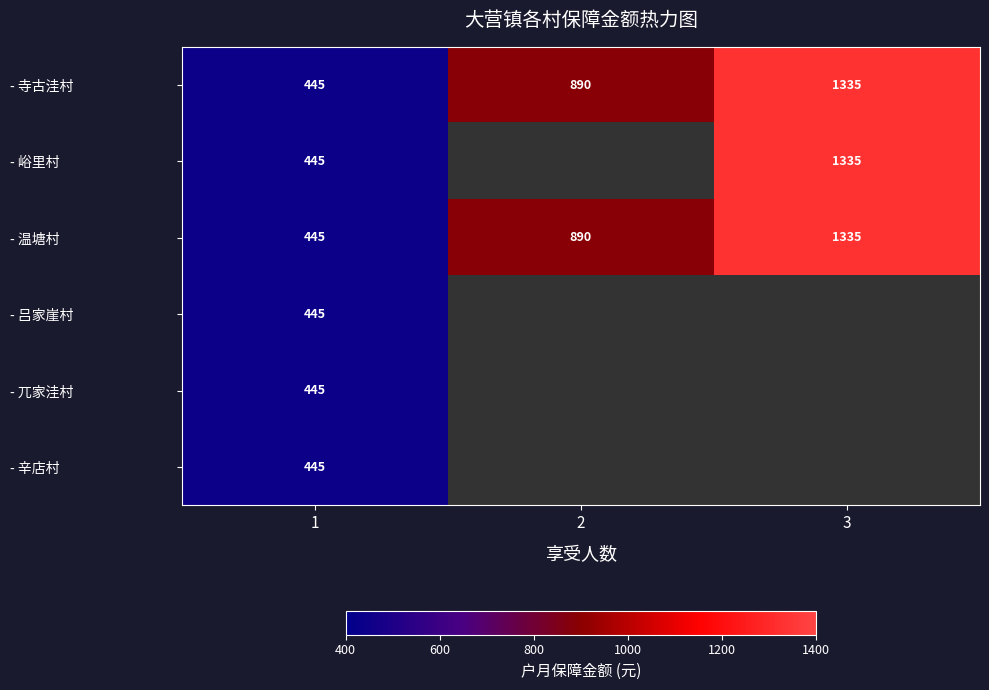

At how many categories does at least one series exceed 661?

2